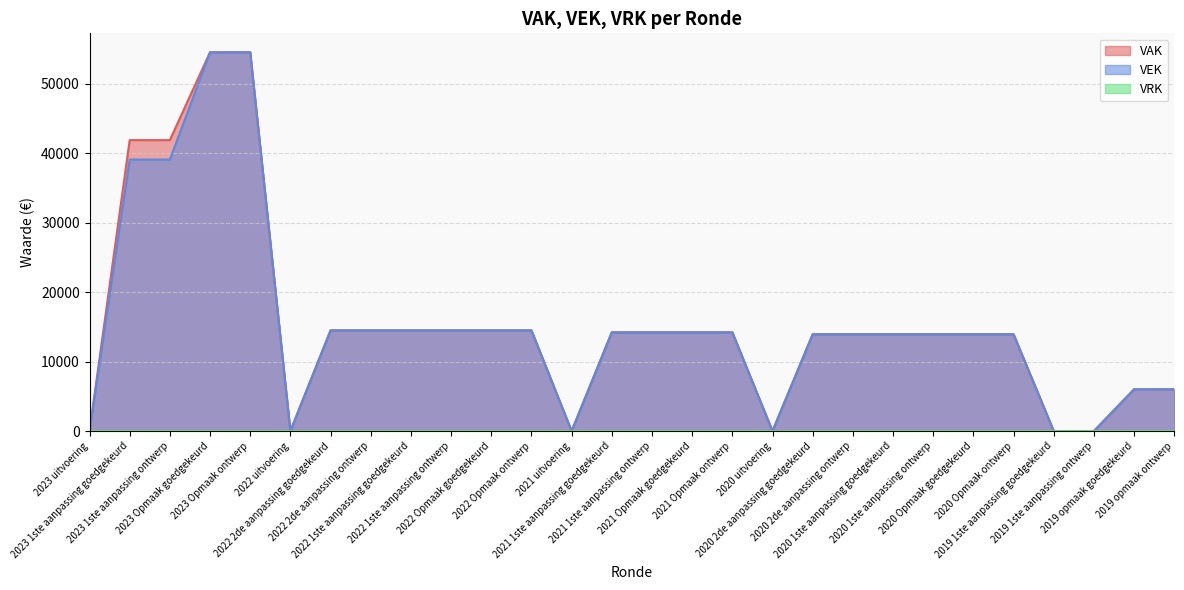

What is the greatest value displayed?

54520